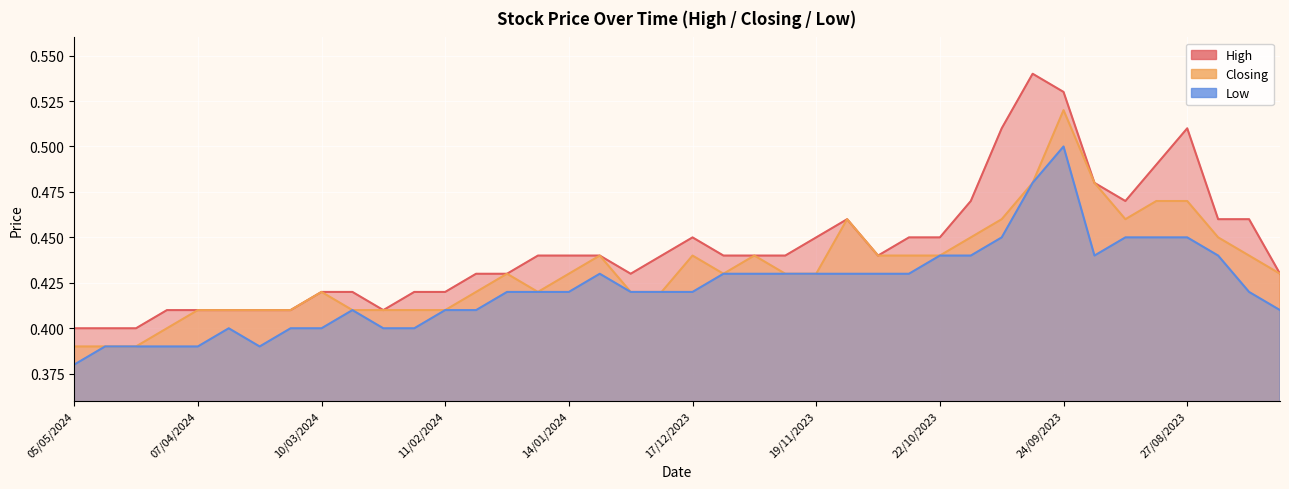

Reading left to right, extract all data points from this chart.

High: 0.4	0.4	0.4	0.4	0.4	0.4	0.4	0.4	0.4	0.4	0.4	0.4	0.4	0.4	0.4	0.4	0.4	0.4	0.4	0.4	0.5	0.4	0.4	0.4	0.5	0.5	0.4	0.5	0.5	0.5	0.5	0.5	0.5	0.5	0.5	0.5	0.5	0.5	0.5	0.4
Closing: 0.4	0.4	0.4	0.4	0.4	0.4	0.4	0.4	0.4	0.4	0.4	0.4	0.4	0.4	0.4	0.4	0.4	0.4	0.4	0.4	0.4	0.4	0.4	0.4	0.4	0.5	0.4	0.4	0.4	0.5	0.5	0.5	0.5	0.5	0.5	0.5	0.5	0.5	0.4	0.4
Low: 0.4	0.4	0.4	0.4	0.4	0.4	0.4	0.4	0.4	0.4	0.4	0.4	0.4	0.4	0.4	0.4	0.4	0.4	0.4	0.4	0.4	0.4	0.4	0.4	0.4	0.4	0.4	0.4	0.4	0.4	0.5	0.5	0.5	0.4	0.5	0.5	0.5	0.4	0.4	0.4